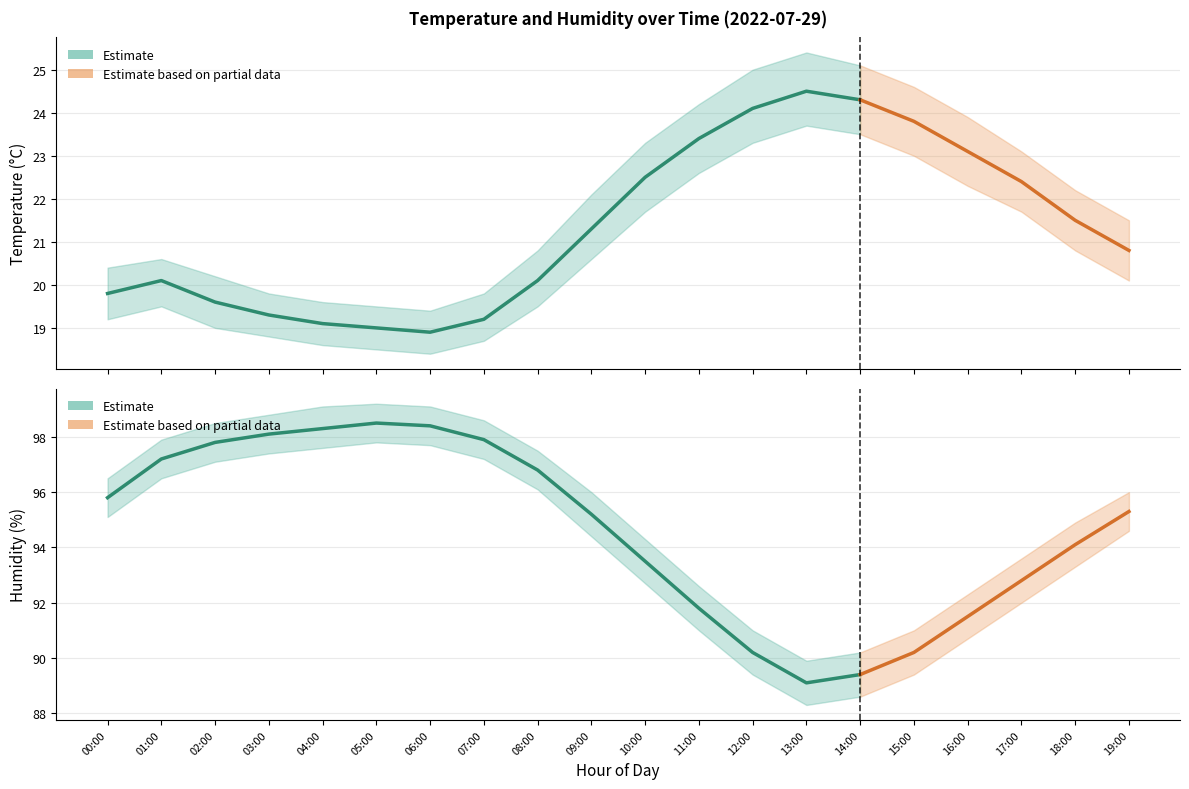

What is the highest value of the humidity_upper series?

99.2